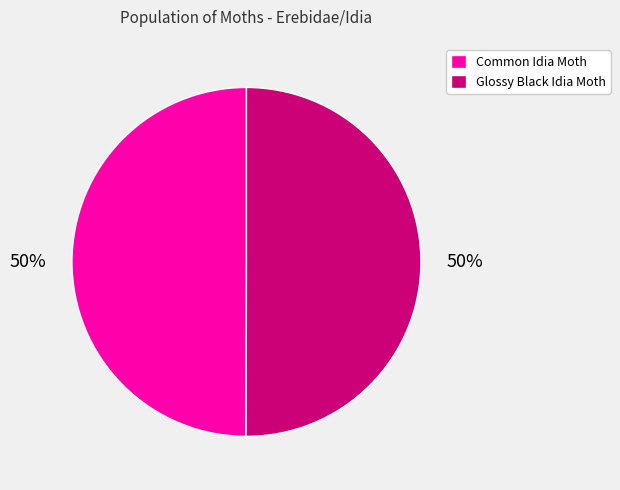

What is the ratio of the value at Common Idia Moth to the value at Glossy Black Idia Moth?

1.0